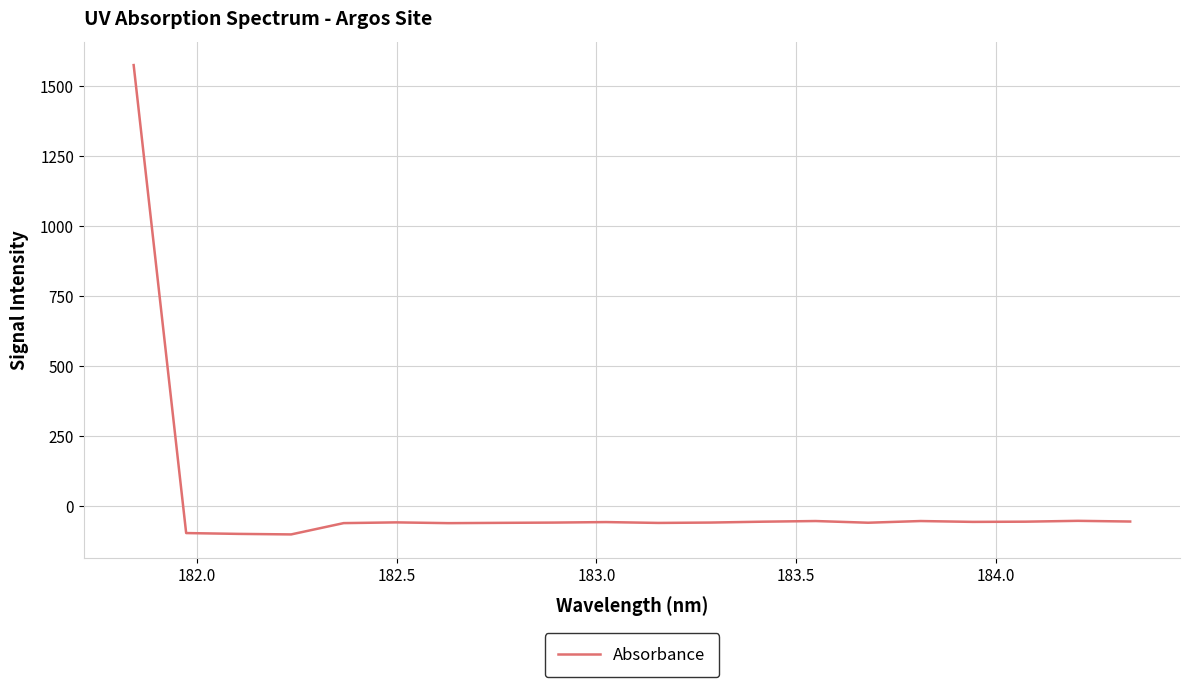

What is the difference between the maximum and minimum values?

1675.6